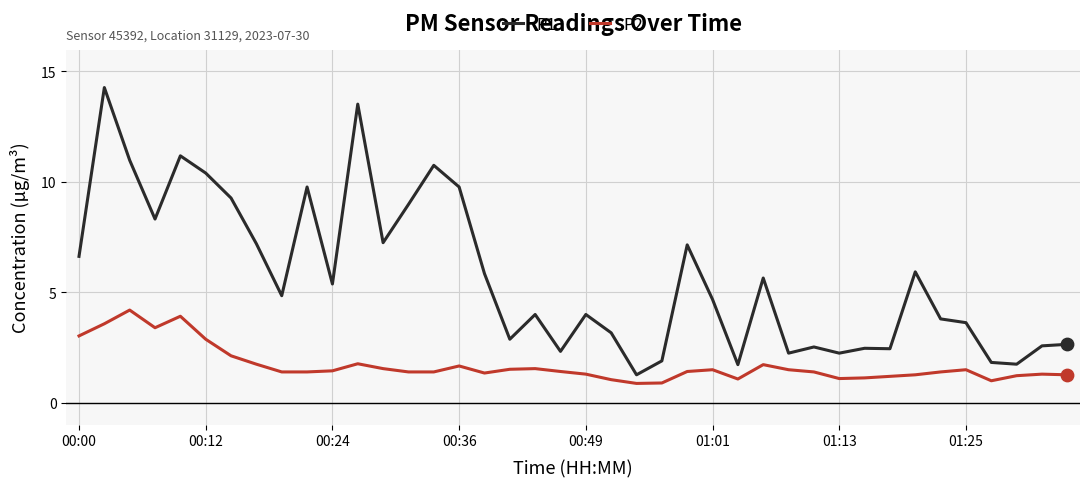

Which series has the largest total across all categories?

P1